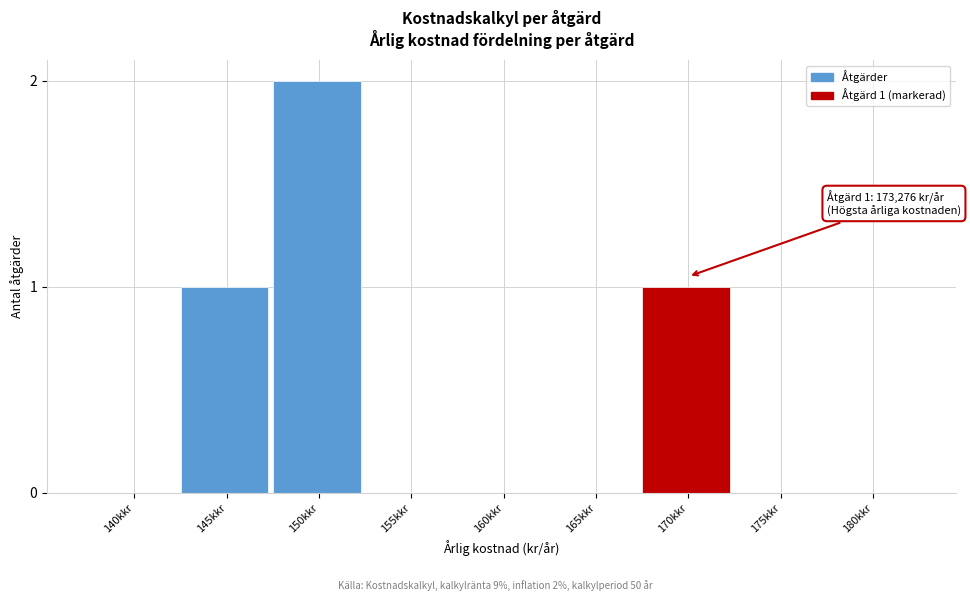

Reading right to left, what are all the values shown in this chart?

180kkr=0	175kkr=0	170kkr=1	165kkr=0	160kkr=0	155kkr=0	150kkr=2	145kkr=1	140kkr=0